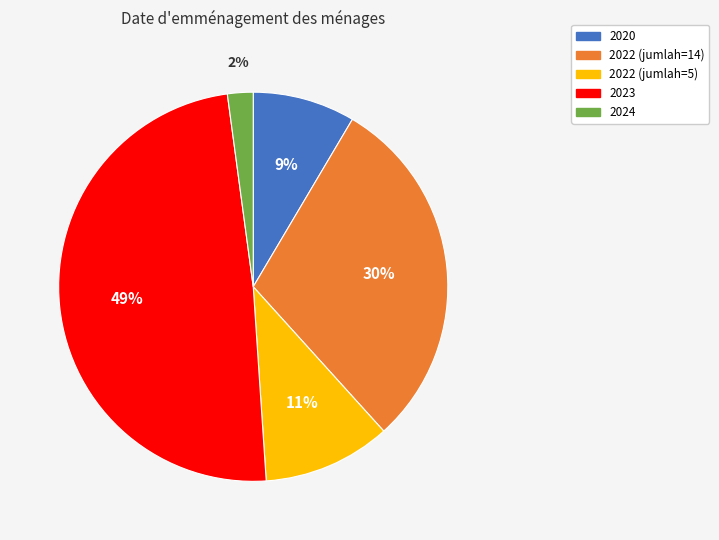

Does any single category account for the majority?

No